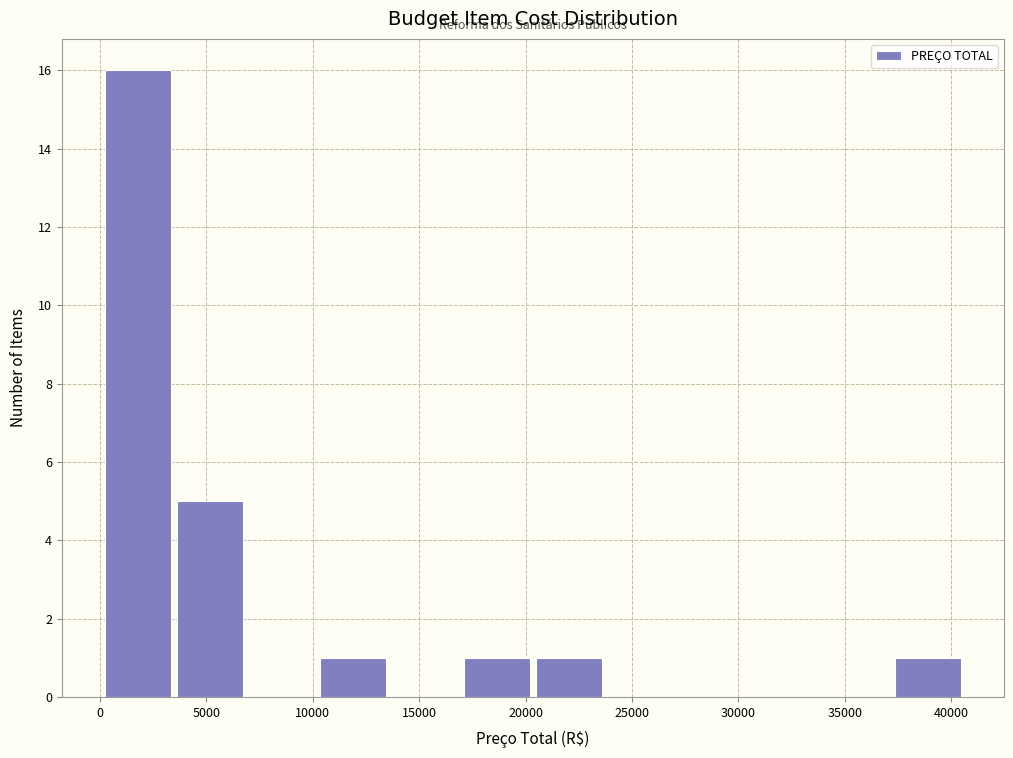

Reading left to right, transcribe this chart: for each bar, give the range it covers on the x-axis and its height. Neither the bar edges nor the heights are printed on the chart, so give them approximately, as read against the axes.

0 to 3500: 16
3500 to 7000: 5
7000 to 10000: 0
10000 to 13500: 1
13500 to 17000: 0
17000 to 20500: 1
20500 to 23500: 1
23500 to 27000: 0
27000 to 30500: 0
30500 to 34000: 0
34000 to 37000: 0
37000 to 40500: 1